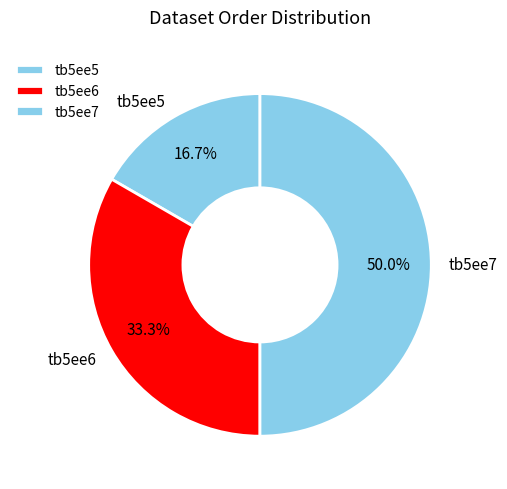

The tb5ee6 slice represents 33% of the pie. True or false?

True